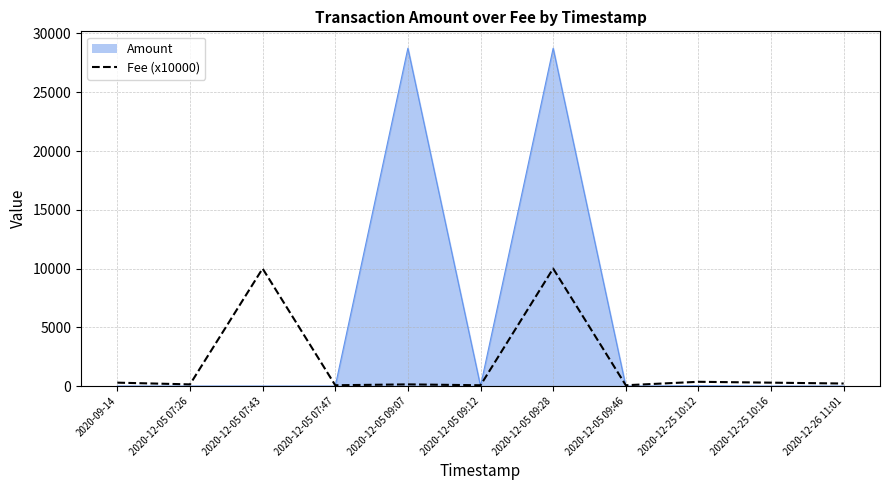

Which series has the largest range (max minus min)?

Amount